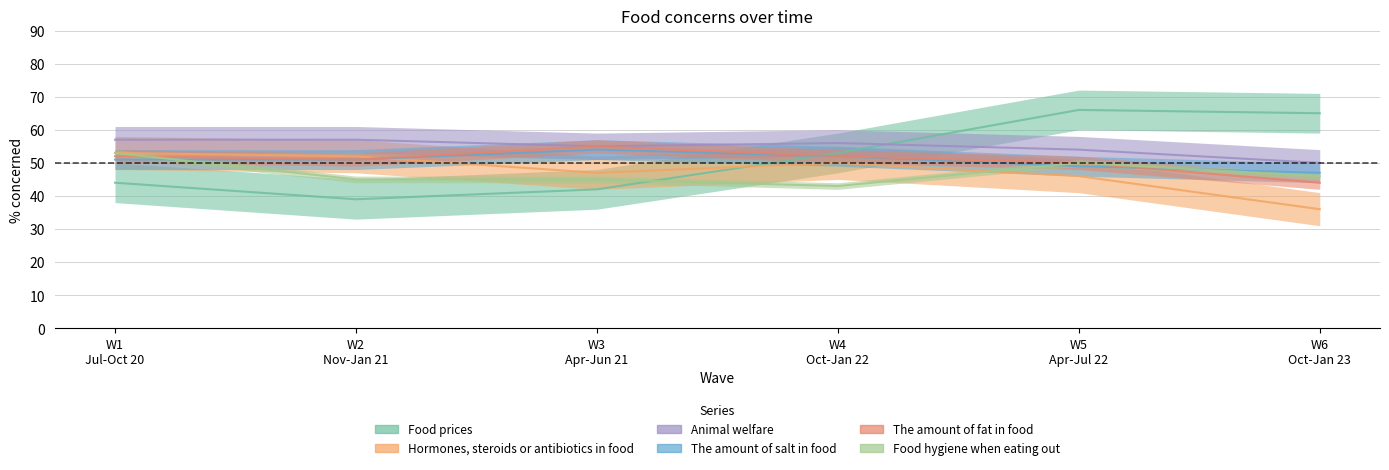

True or false: Food hygiene when eating out has a value of 17 at W6 Oct-Jan 23.

False